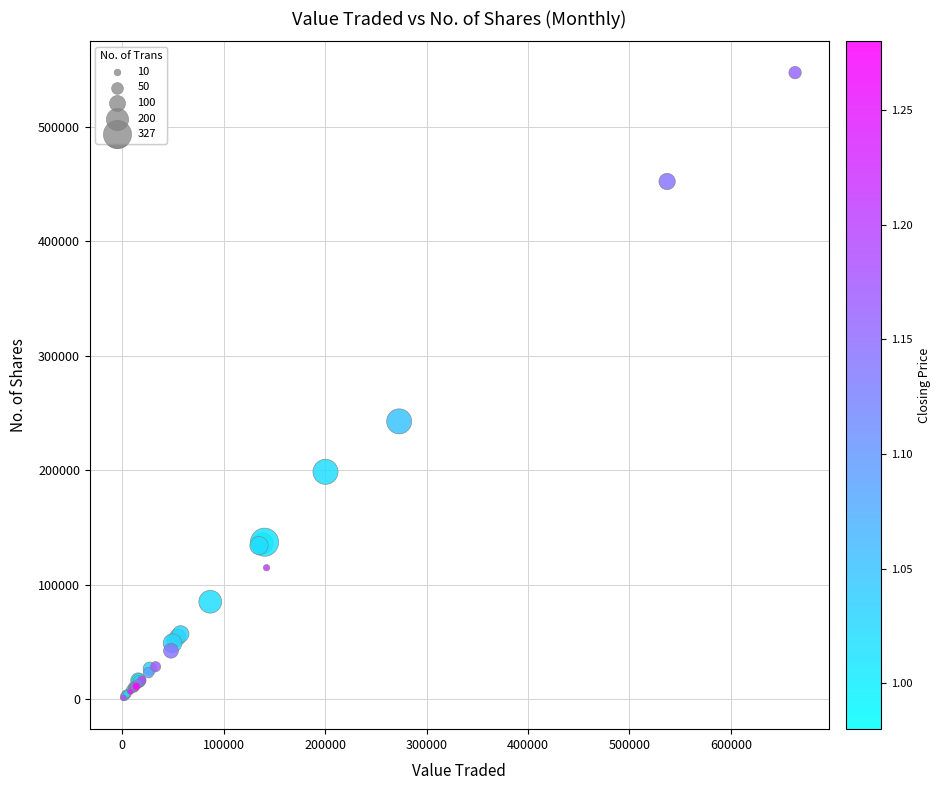

What Y value in the scatter plot is closest to 274244?

242682